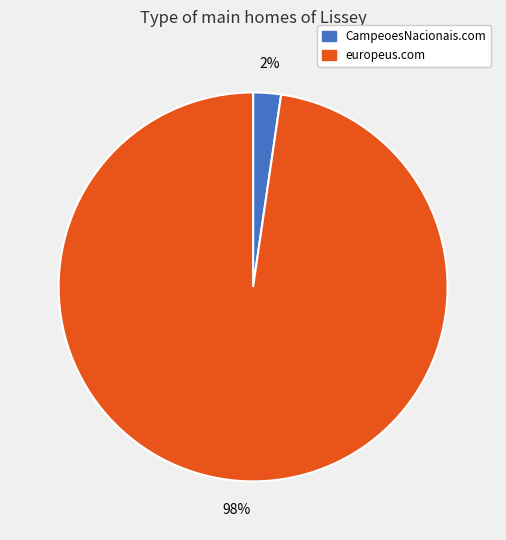

The europeus.com slice represents 98% of the pie. True or false?

True